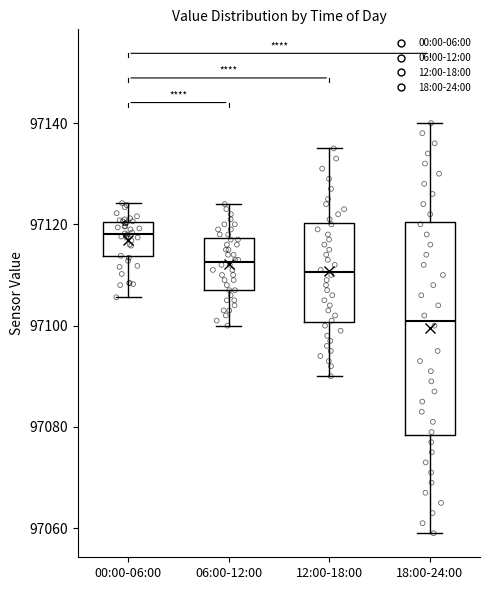

Reading left to right, transcribe this box plot: for each box, give where its median line is, the range the box spans, and where its two whiskers end, as read against the y-axis. The values are not printed on the chart, so give them approximately, as read against the axis.

00:00-06:00: median 97118, box 97114 to 97120, whiskers 97106 to 97124
06:00-12:00: median 97112, box 97108 to 97118, whiskers 97100 to 97124
12:00-18:00: median 97110, box 97100 to 97120, whiskers 97090 to 97136
18:00-24:00: median 97102, box 97078 to 97120, whiskers 97060 to 97140